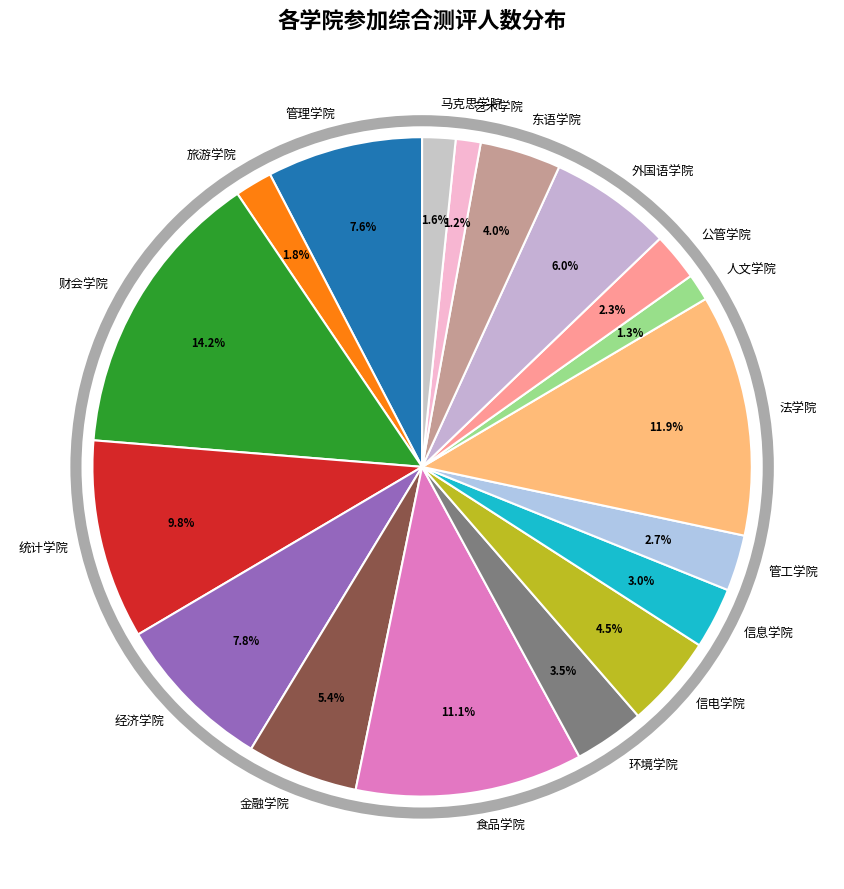

Does 信电学院 represent more than half of the total?

No